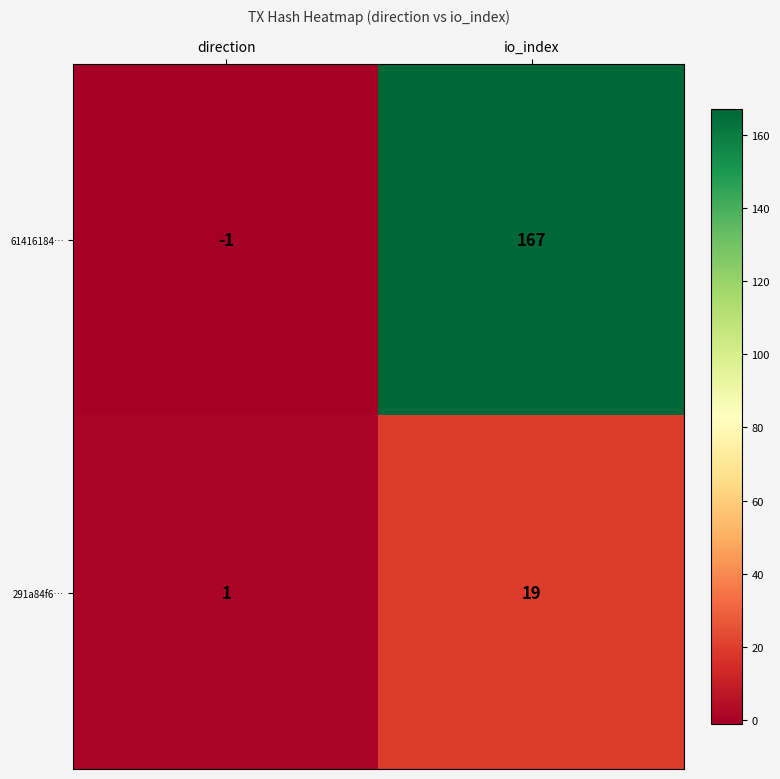

What is the difference between the 291a84f6… values at io_index and direction?

18